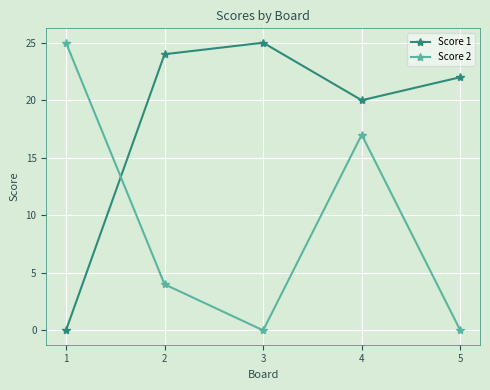

At which category does Score 2 reach its first local valley?

3